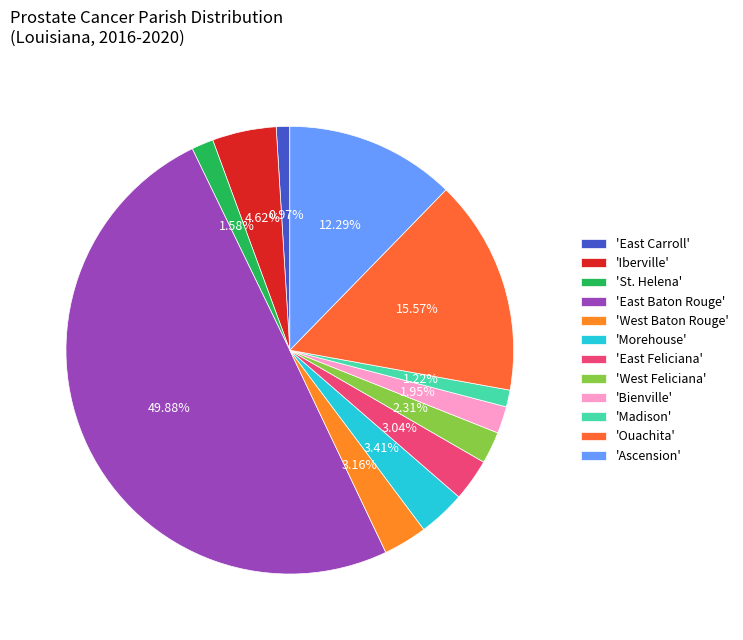

How many slices are in this pie chart?

12